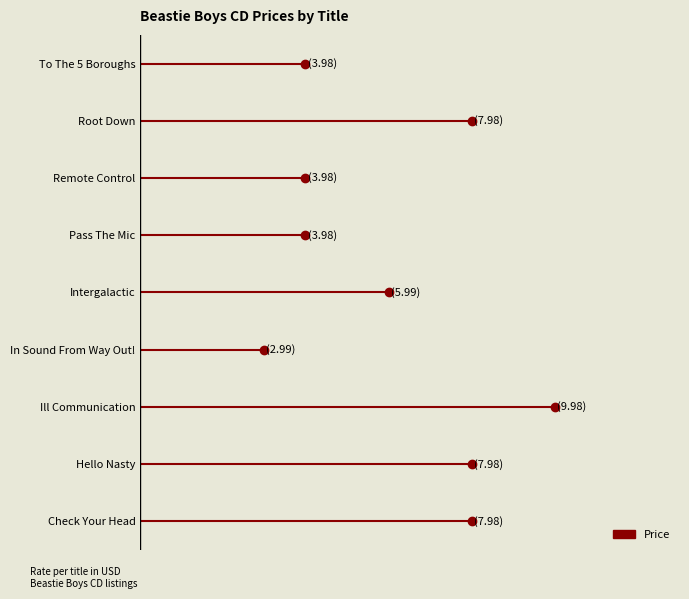

The chart shows a value of 8.0 at Hello Nasty. True or false?

True